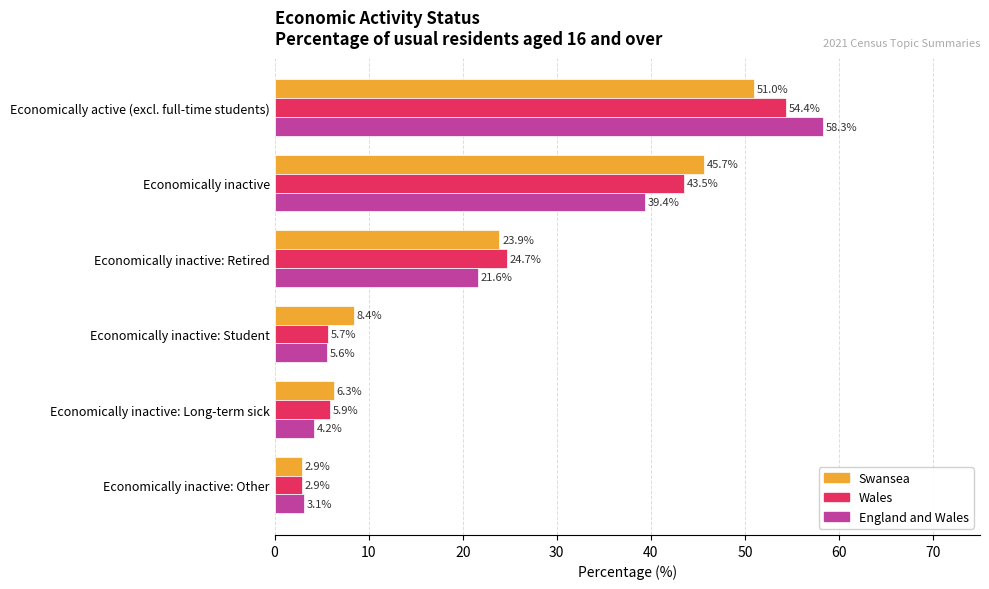

List the series in order of their peak value, highest first.

England and Wales, Wales, Swansea